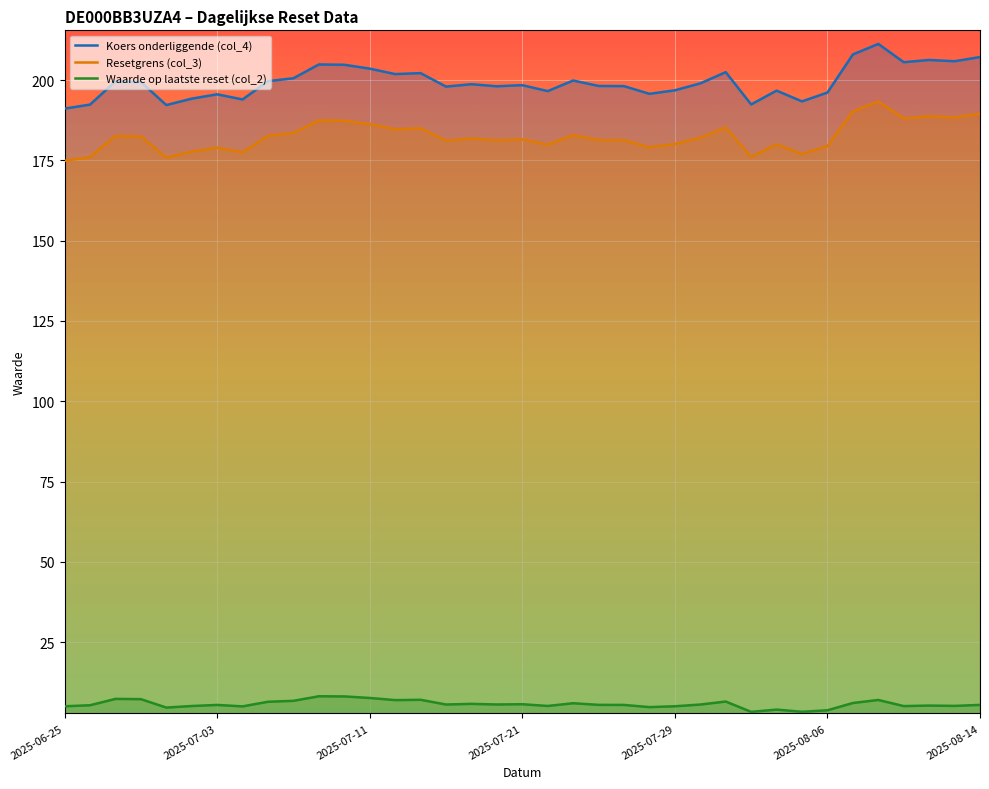

Is this an area chart (filled region under the line)?

No